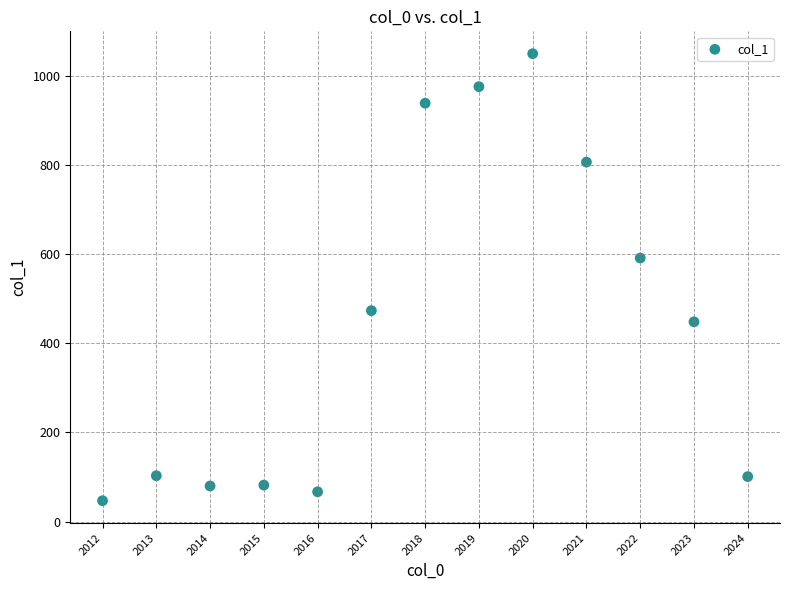

What is the range of X values (max minus min)?

12